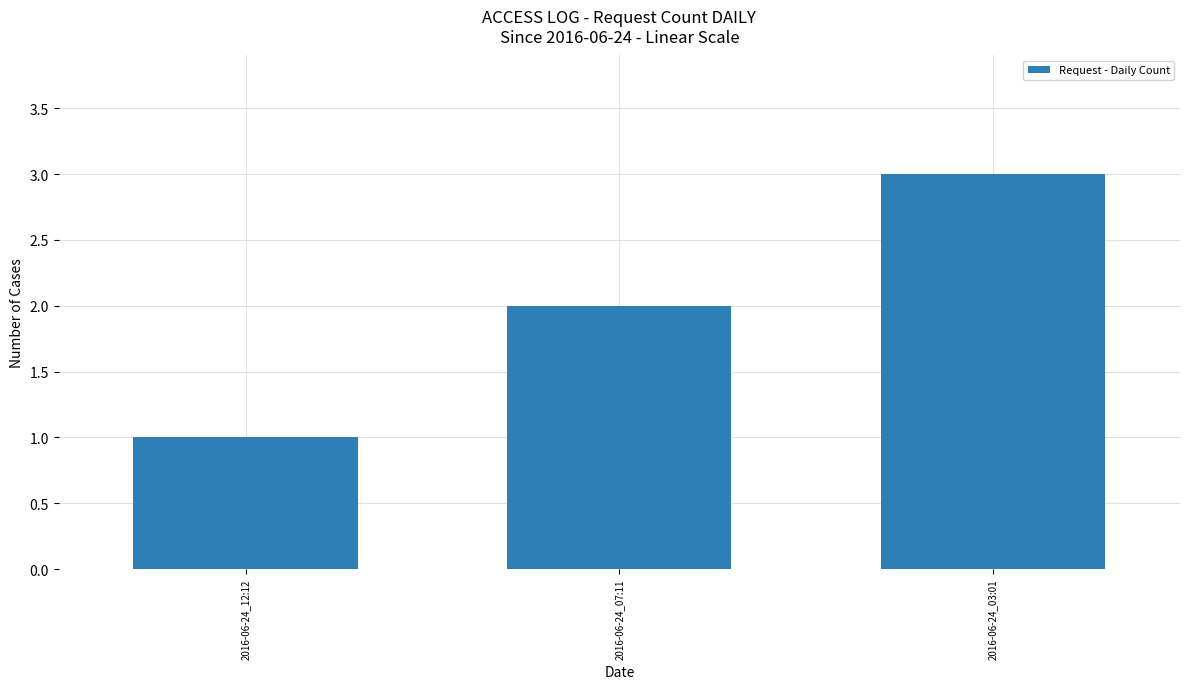

How many values are below 2?

1